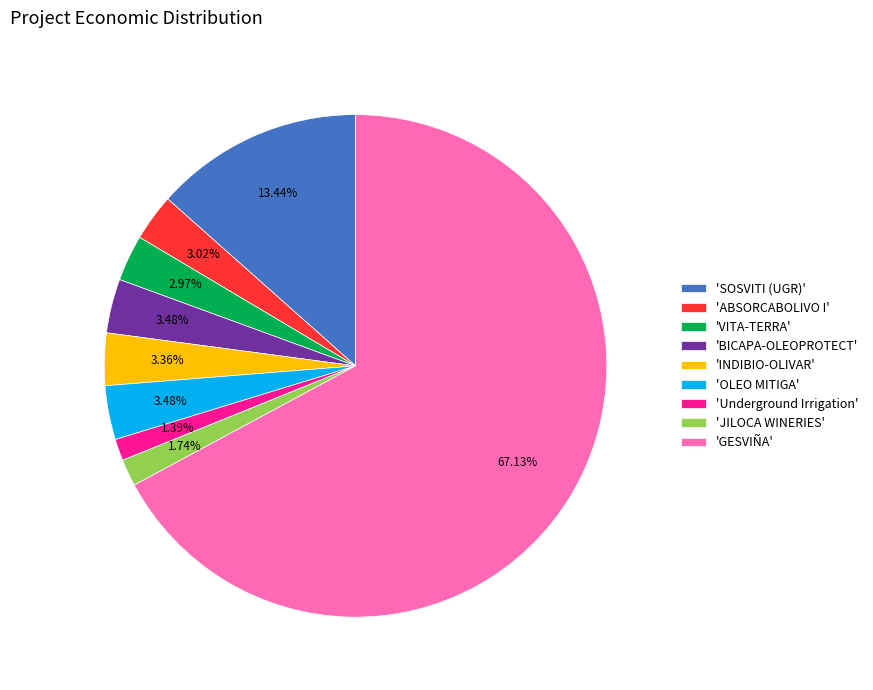

Which category accounts for the majority?

'GESVIÑA'